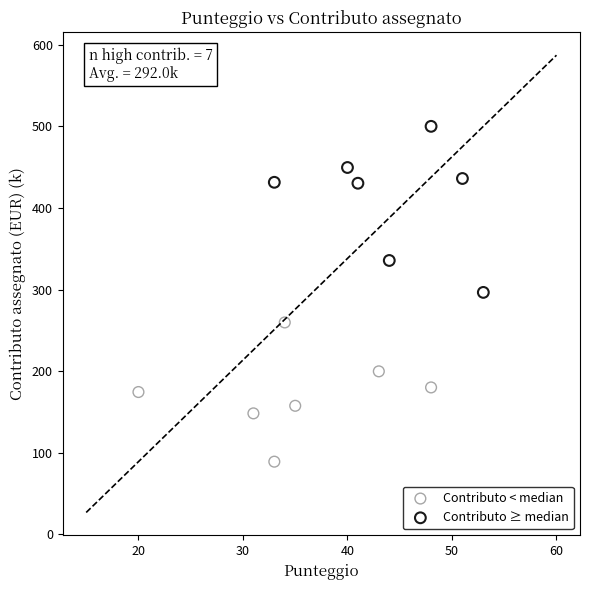

Which series reaches the minimum Y coordinate?

Contributo < median